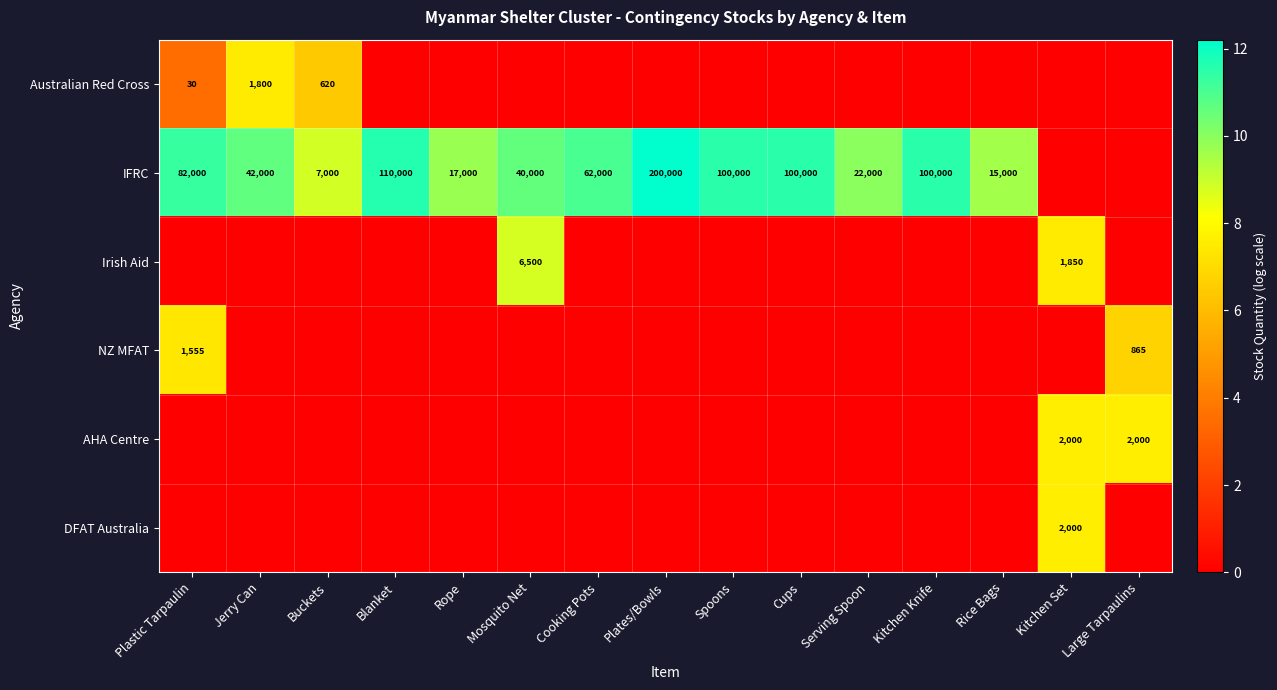

The IFRC series shows 7000 at Buckets. True or false?

True